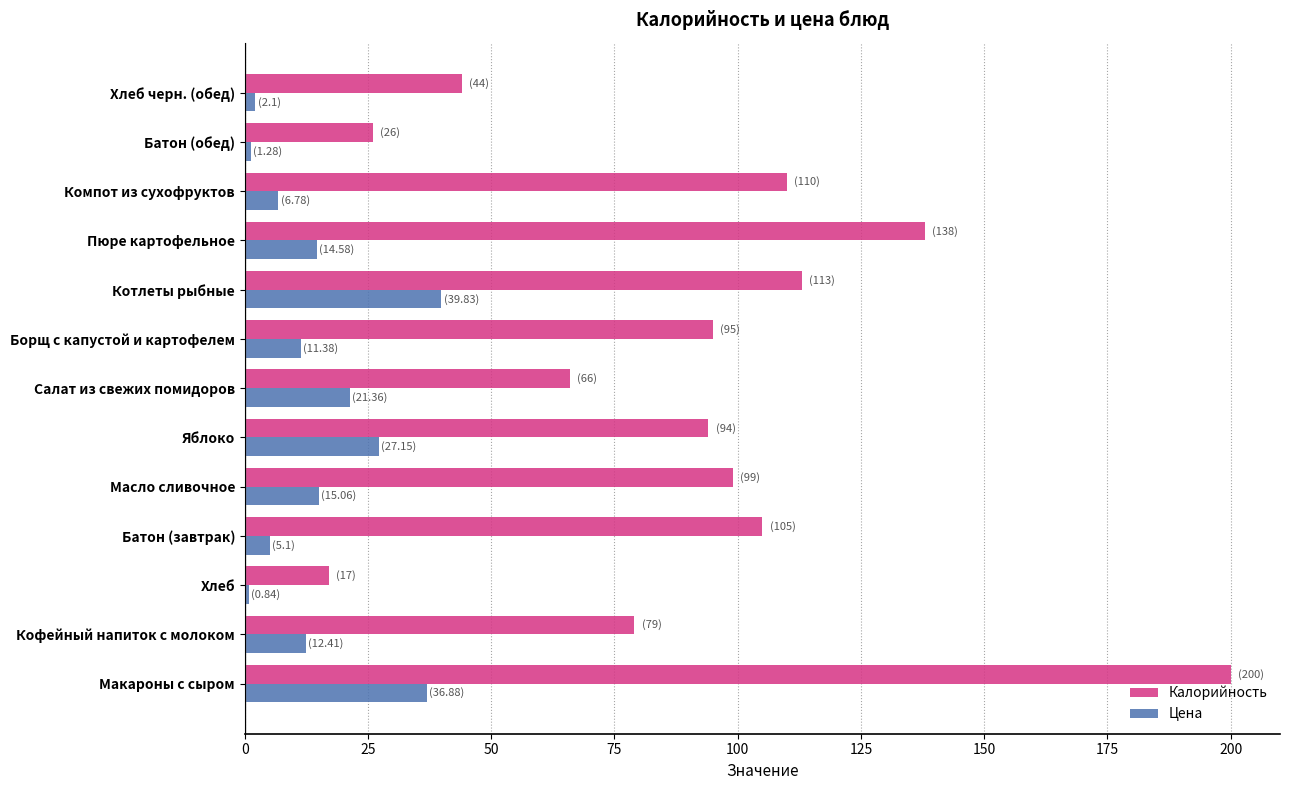

True or false: Цена has a value of 36.9 at Макароны с сыром.

True